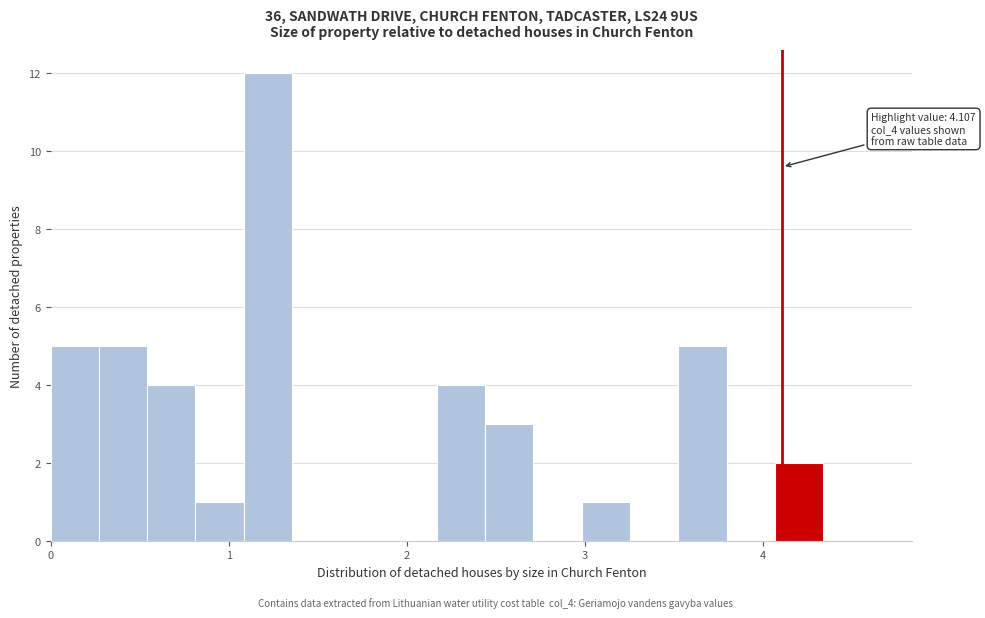

Read against the x-axis, roughly where is the centre of the tallest bar?

1.2